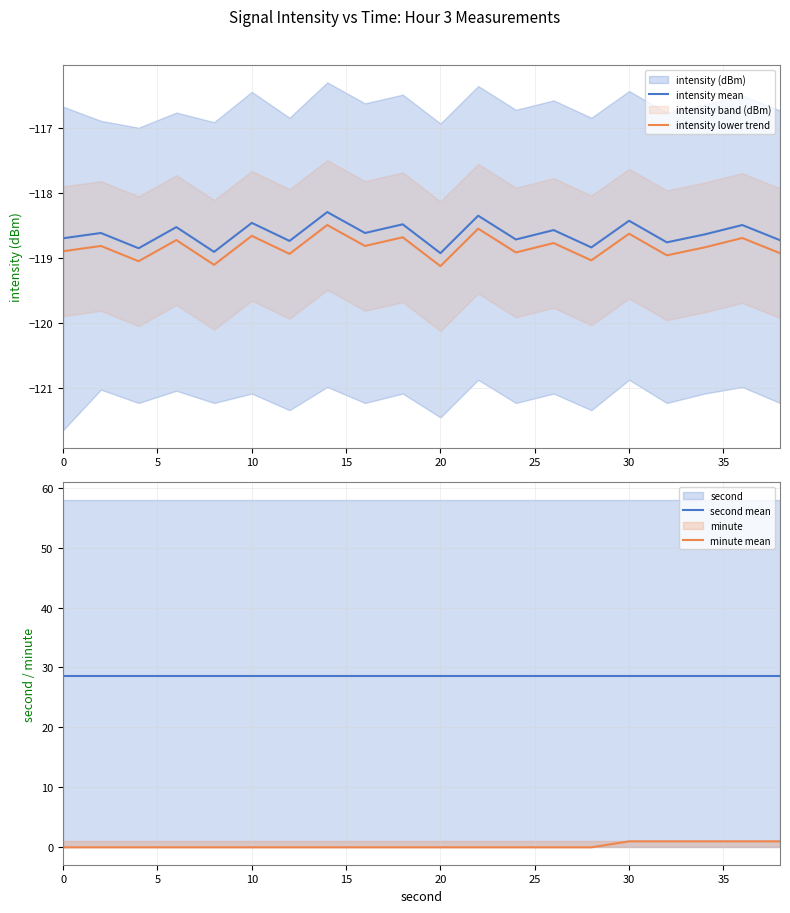

What is the lowest value of the intensity mean series?

-118.9